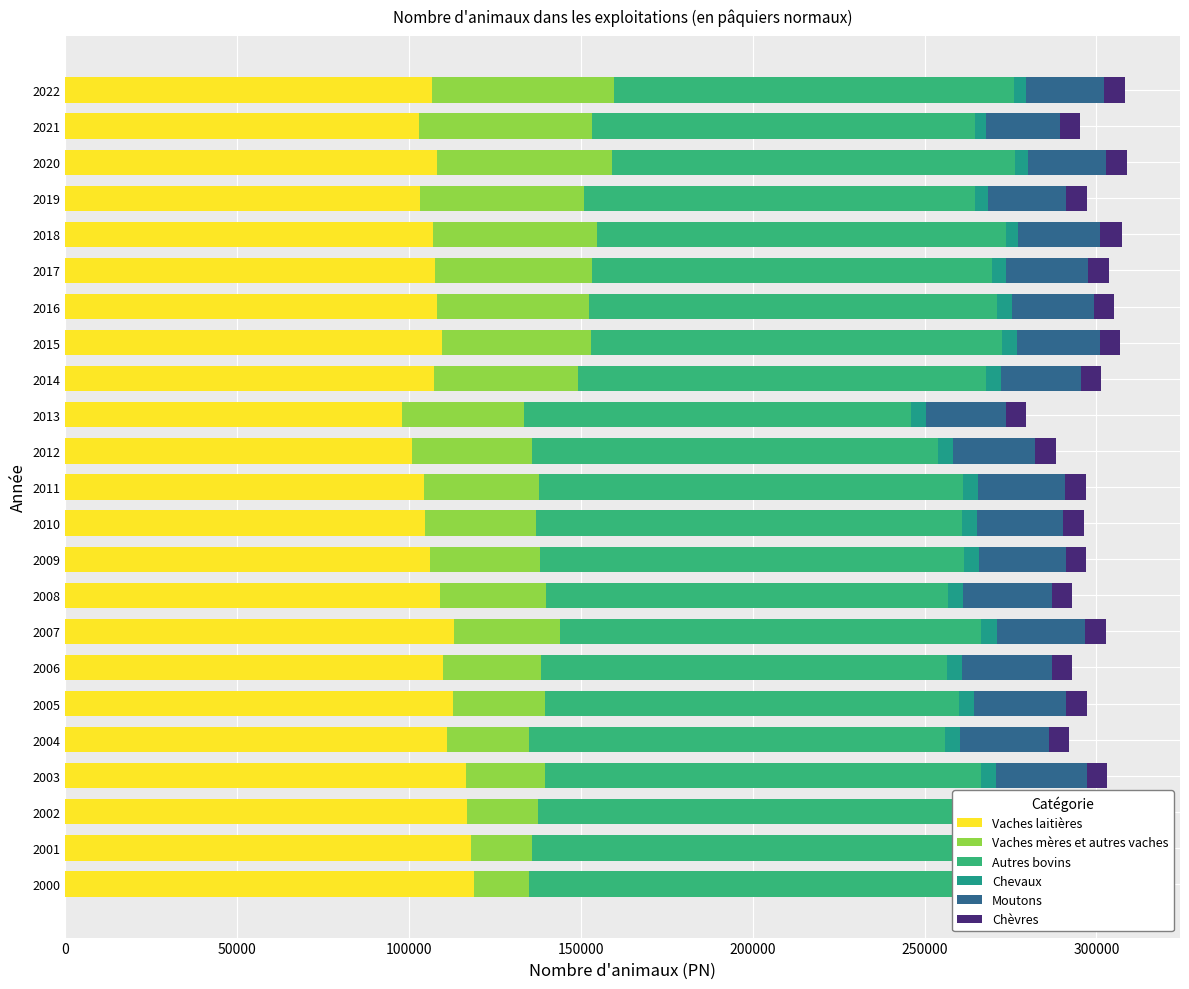

What are all the series names shown in the legend?

Vaches laitières, Vaches mères et autres vaches, Autres bovins, Chevaux, Moutons, Chèvres